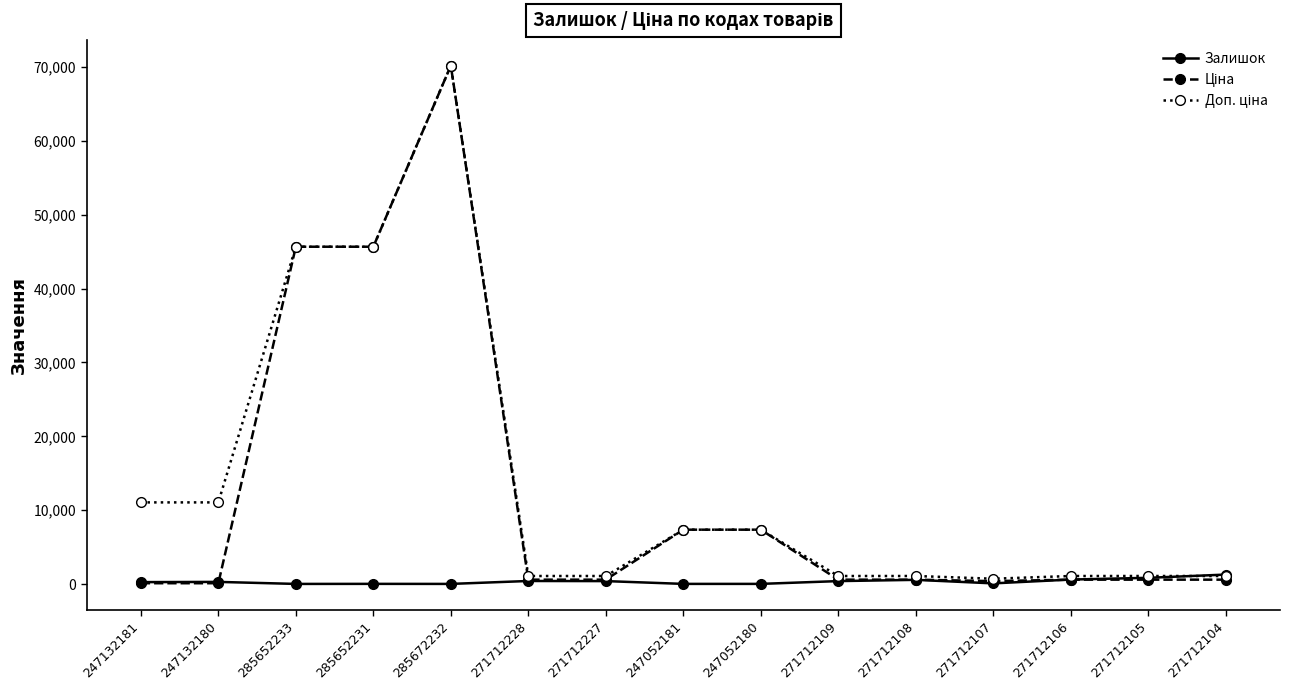

At which category is the sum across all series the highest?

285672232